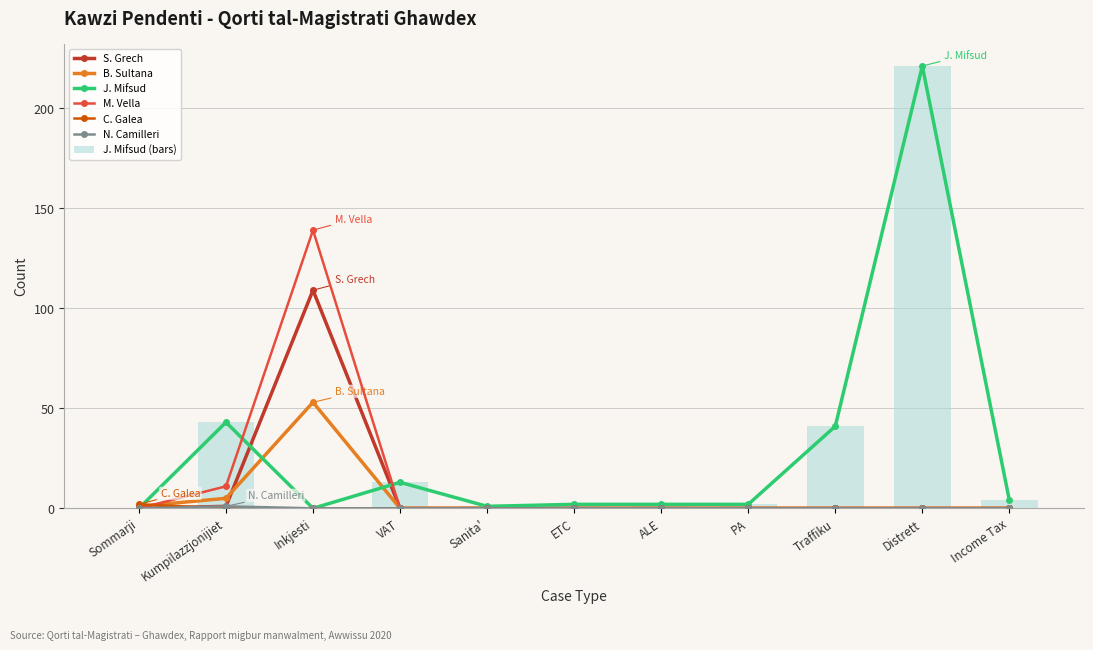

What is the difference between the maximum and minimum values in the B. Sultana series?

53